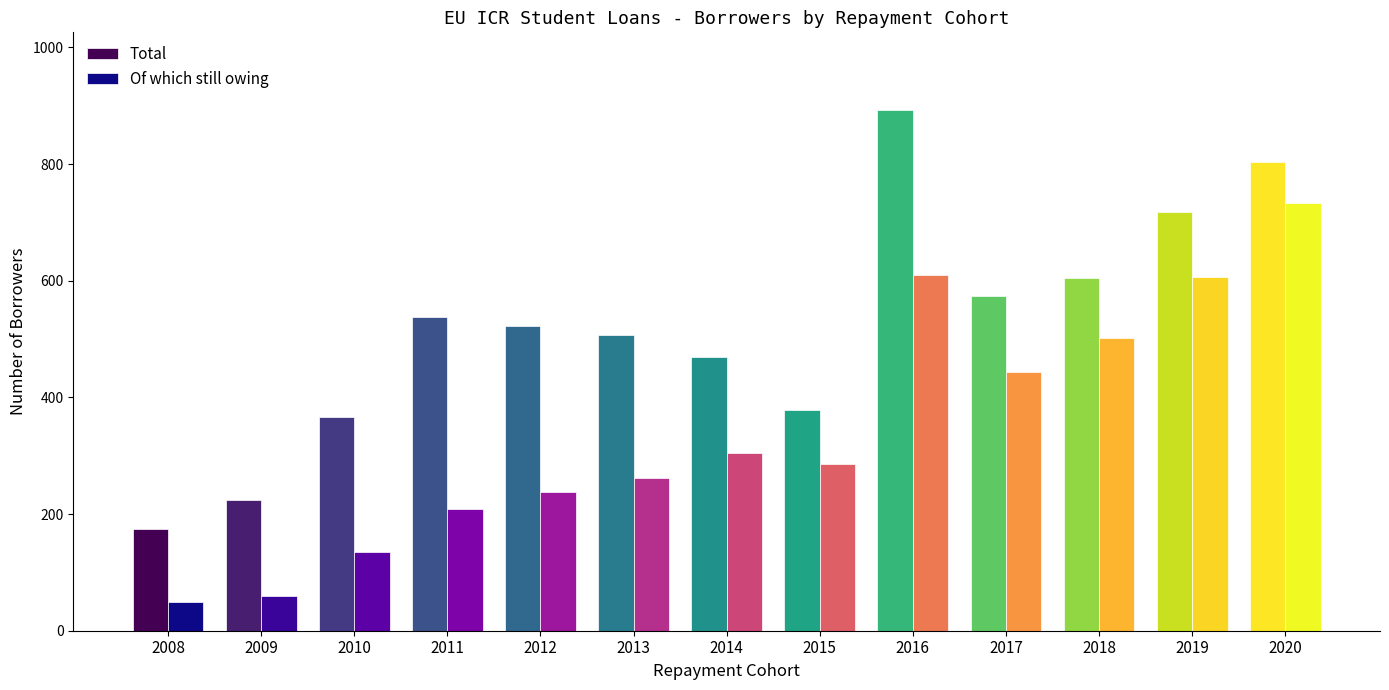

Rank the series by their maximum value, from lowest to highest.

Of which still owing, Total